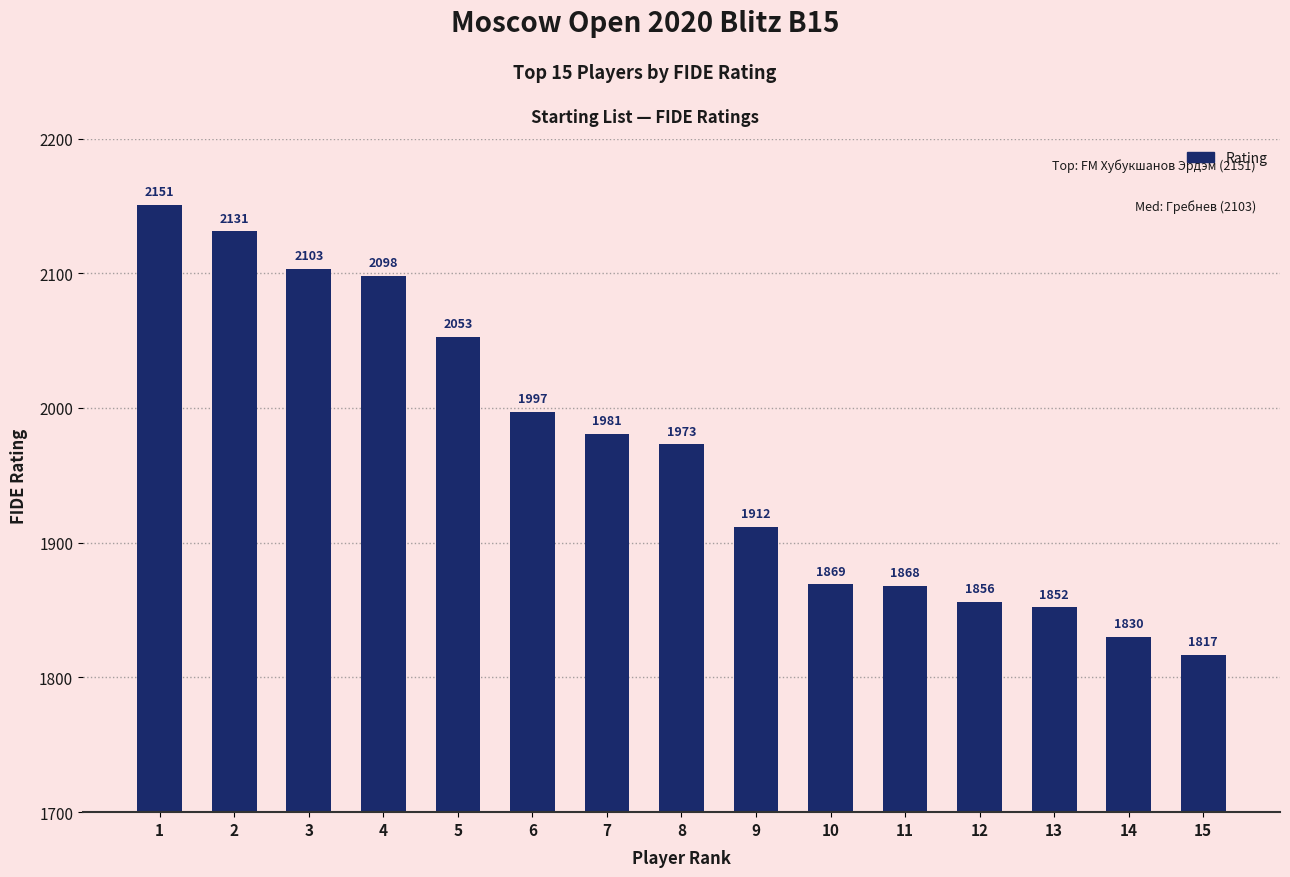

List the labels in order of value, largest first.

1, 2, 3, 4, 5, 6, 7, 8, 9, 10, 11, 12, 13, 14, 15